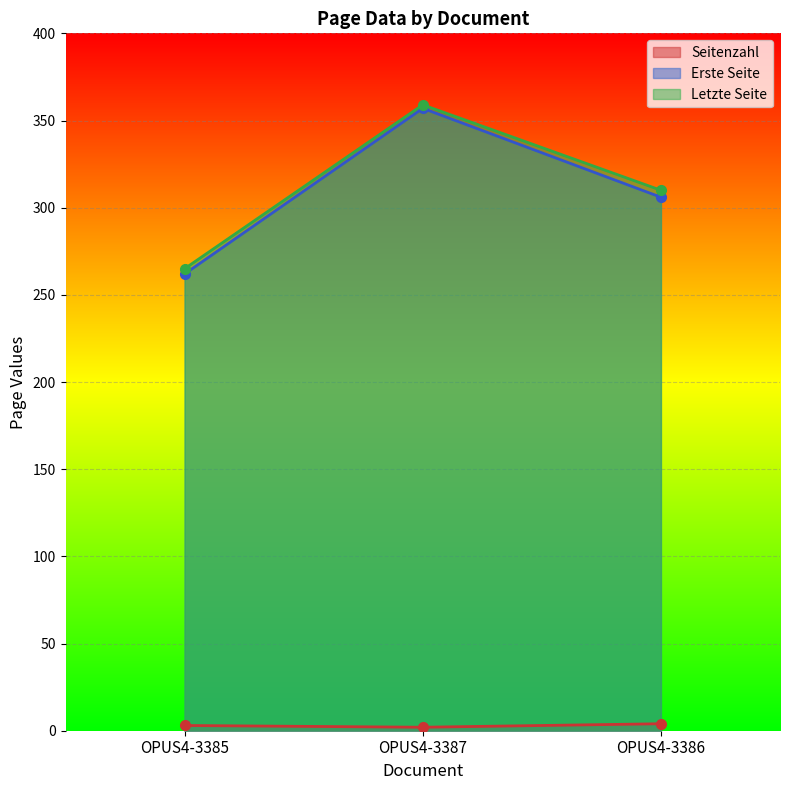

Is the value of Letzte Seite at OPUS4-3387 greater than the value of Erste Seite at OPUS4-3386?

Yes